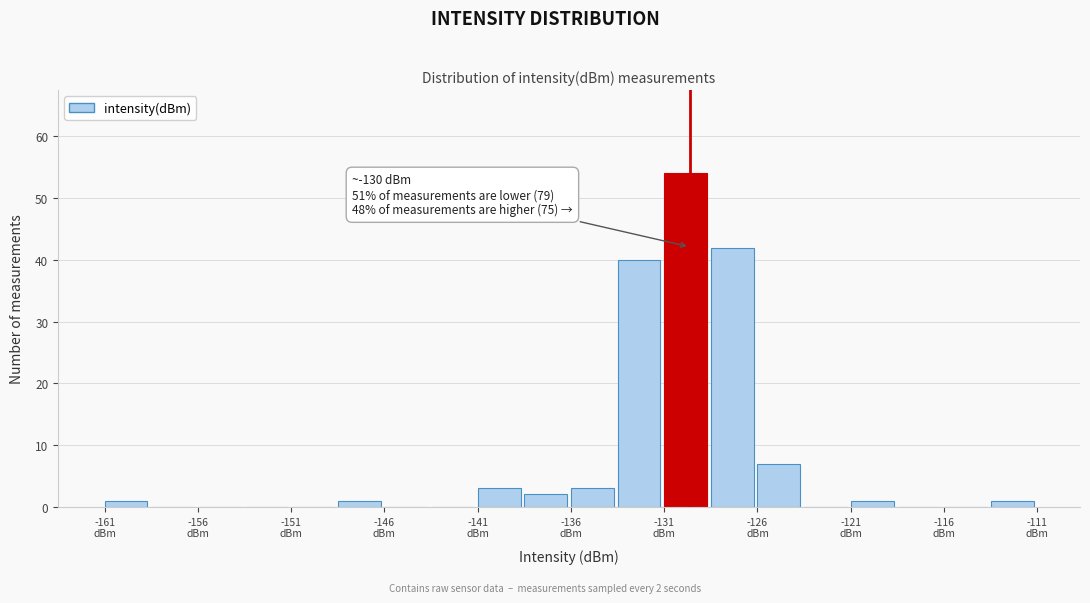

Which range on the x-axis has the tallest bar?

-131.5 to -129.0